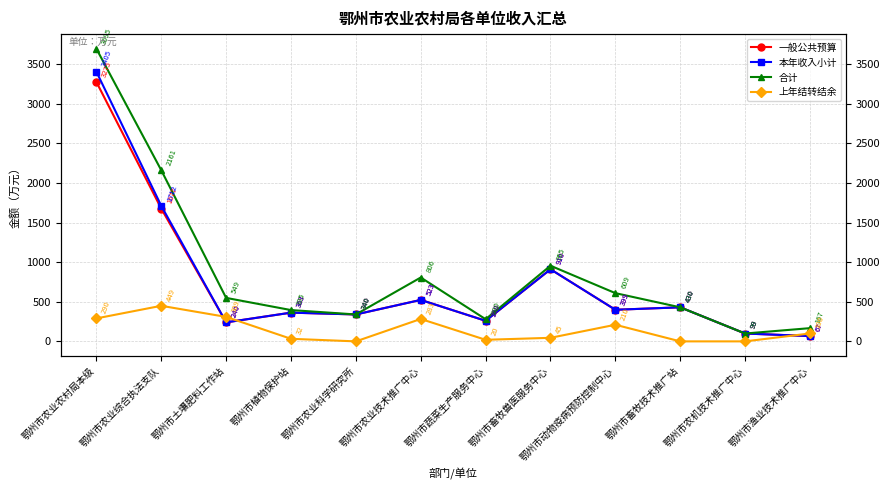

At how many categories does at least one series exceed 631?

4